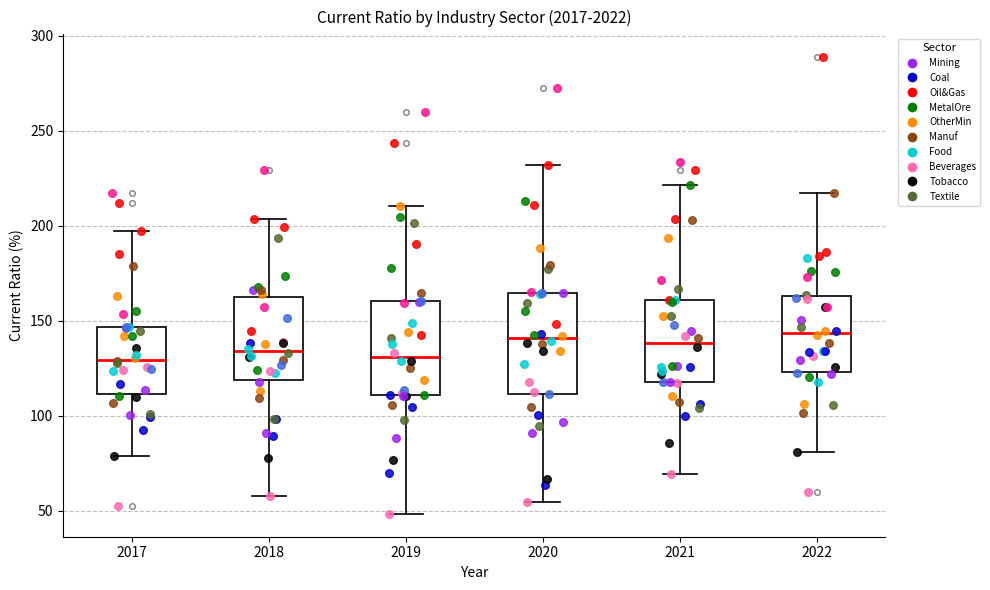

Where is the upper edge of the box at x = 2019 on the y-axis? The values are not printed on the chart, so give them approximately, as read against the axis.

160